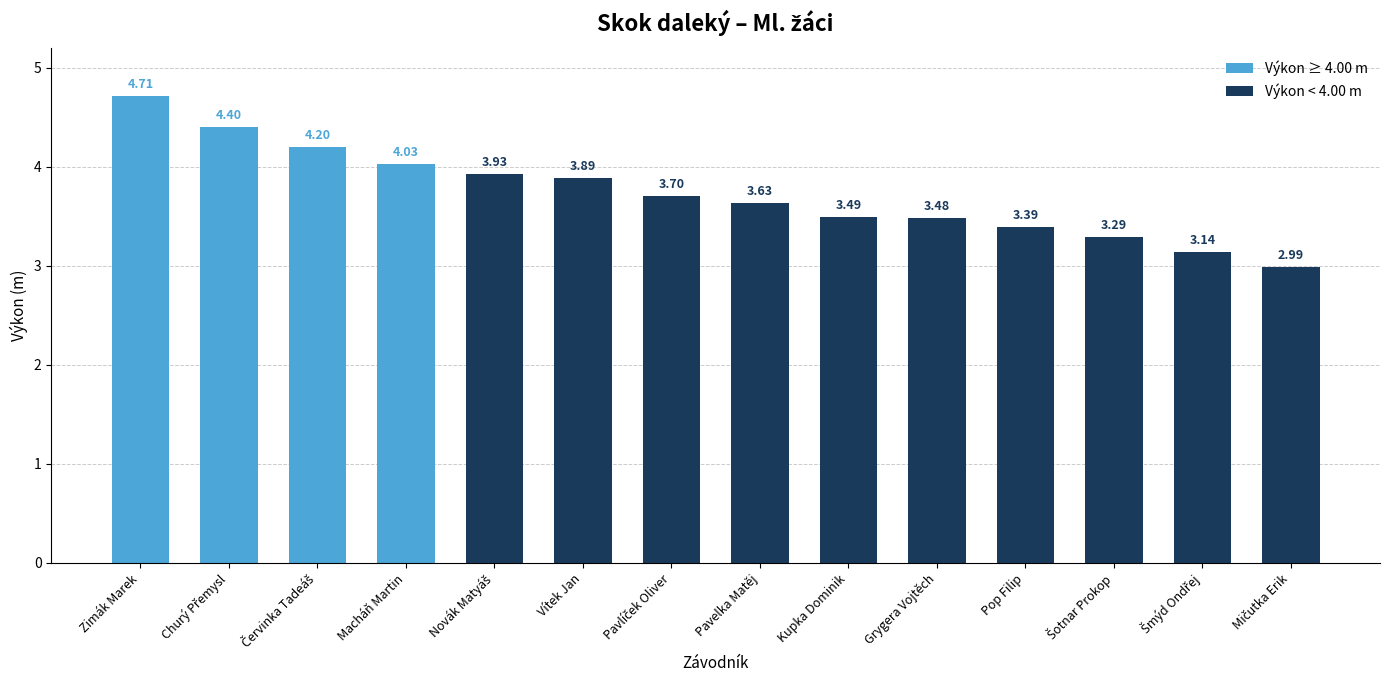

What is the average value?

3.7